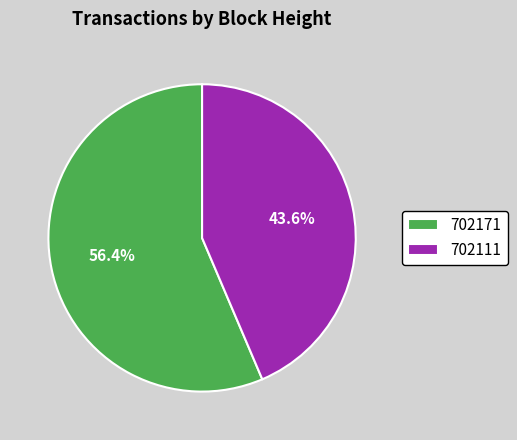

To the nearest percent, what portion does 702171 represent?

56%